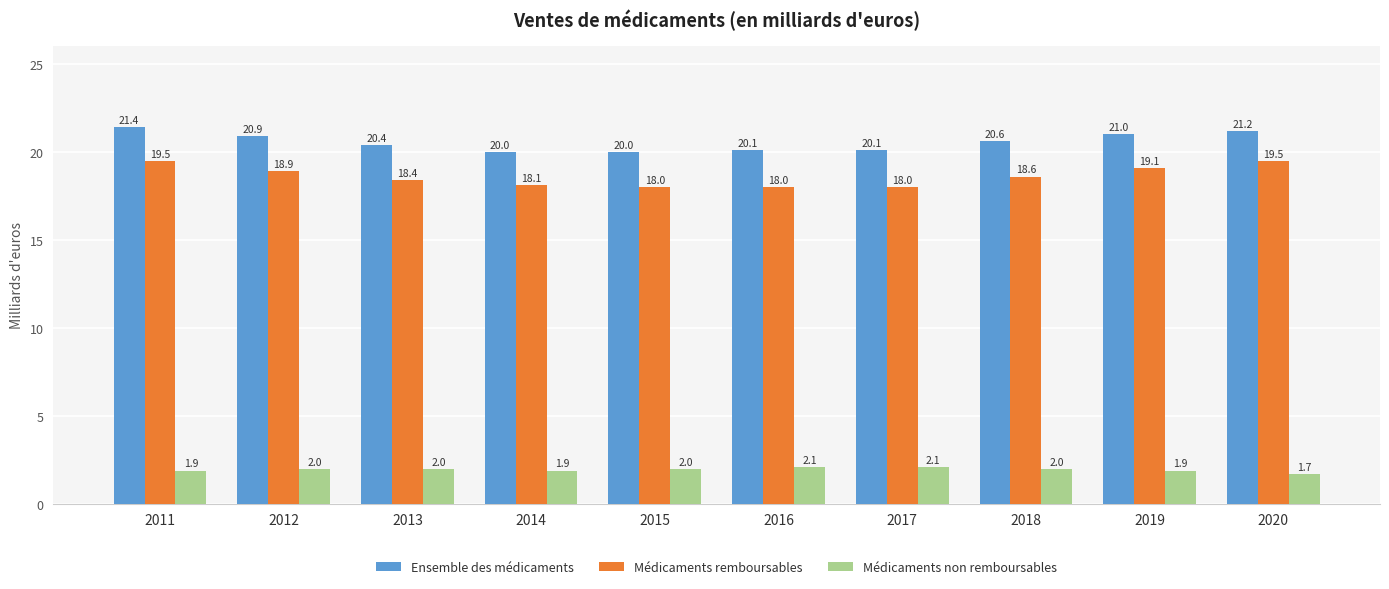

What is the value of the Médicaments remboursables bar at the 5th from the left?

18.0